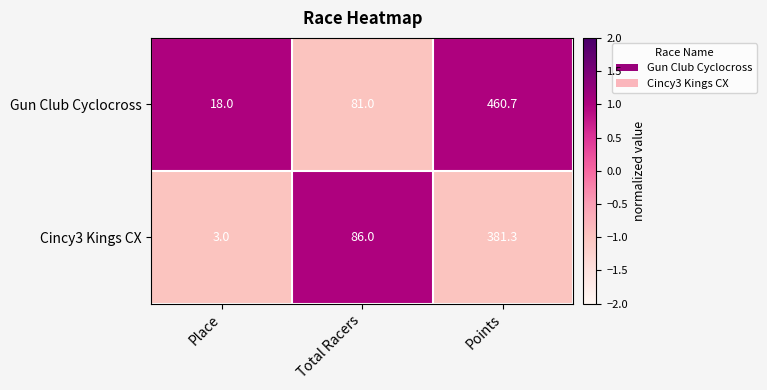

What is the sum of all Cincy3 Kings CX values?

470.3